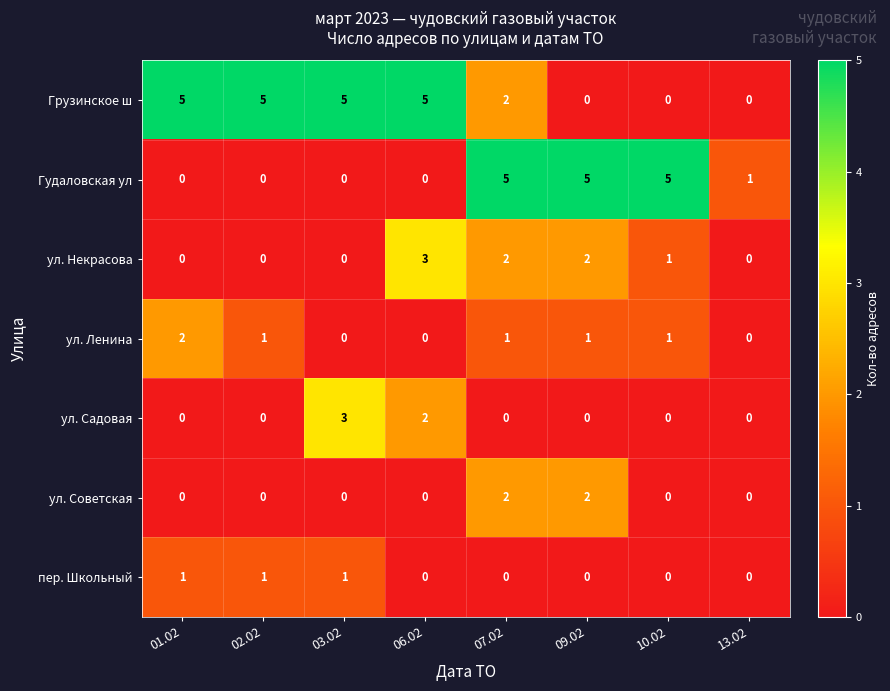

The ул. Советская series shows -1 at 03.02. True or false?

False